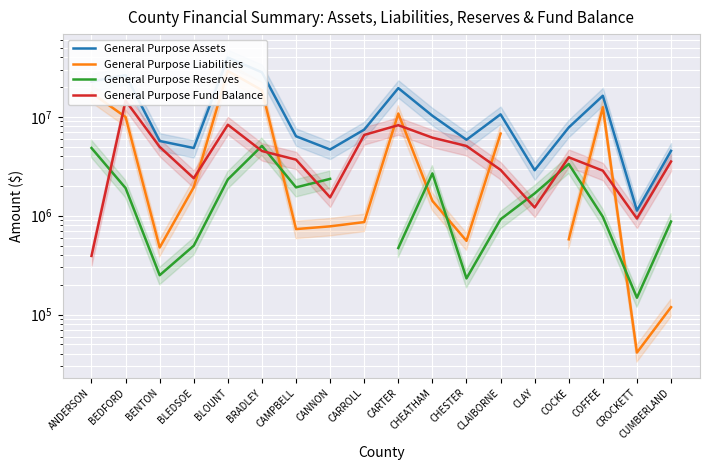

How many times do General Purpose Liabilities and General Purpose Fund Balance cross each other?

8